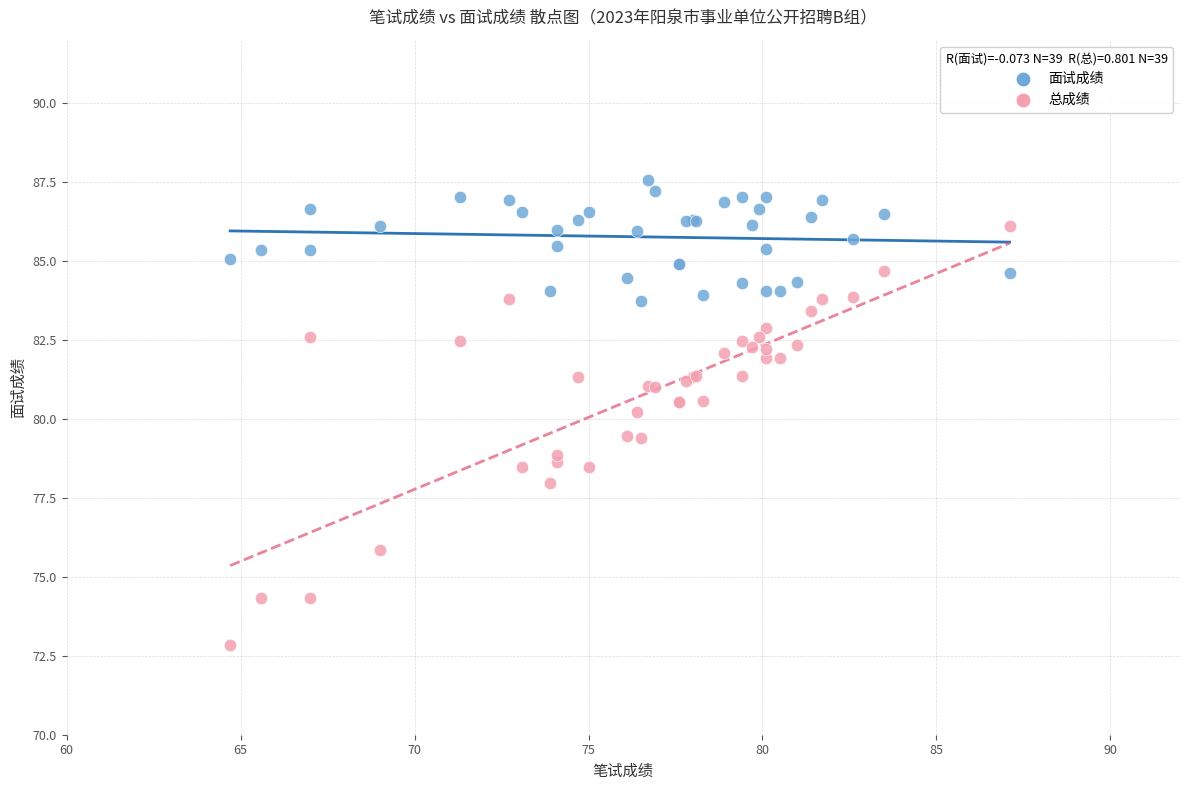

Which series reaches the minimum Y coordinate?

总成绩